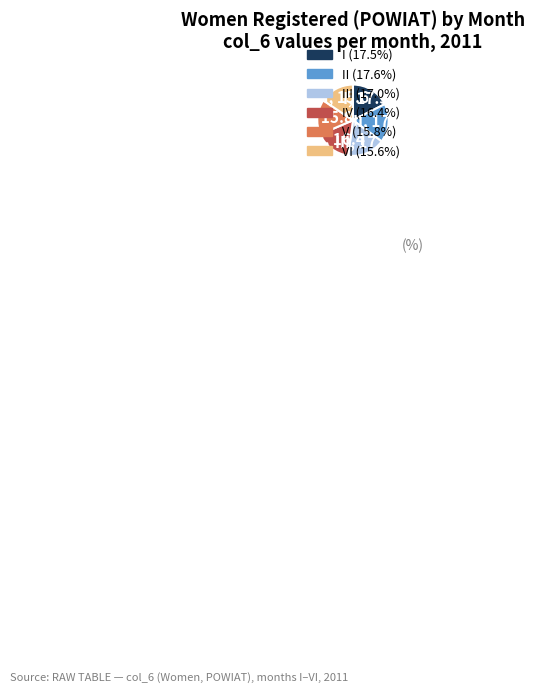

Combined, do V and II account for over 50%?

No